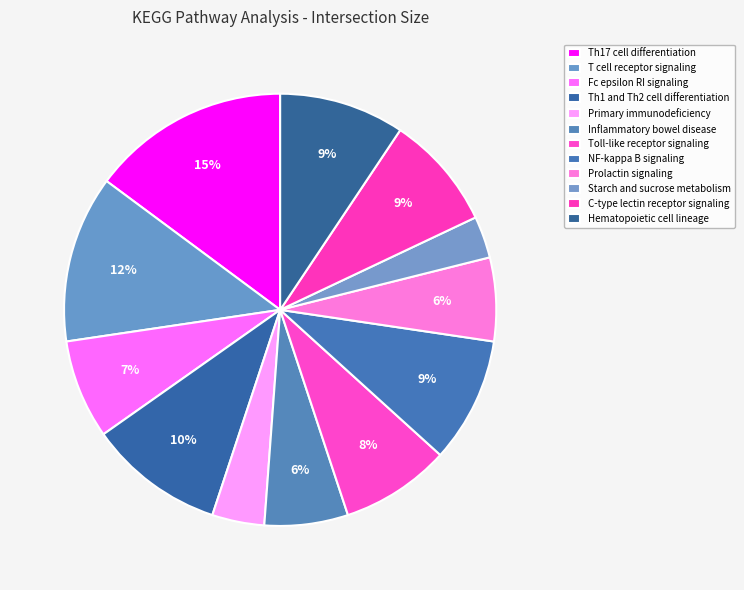

To the nearest percent, what is the combined percentage of Th1 and Th2 cell differentiation and Toll-like receptor signaling?

18%